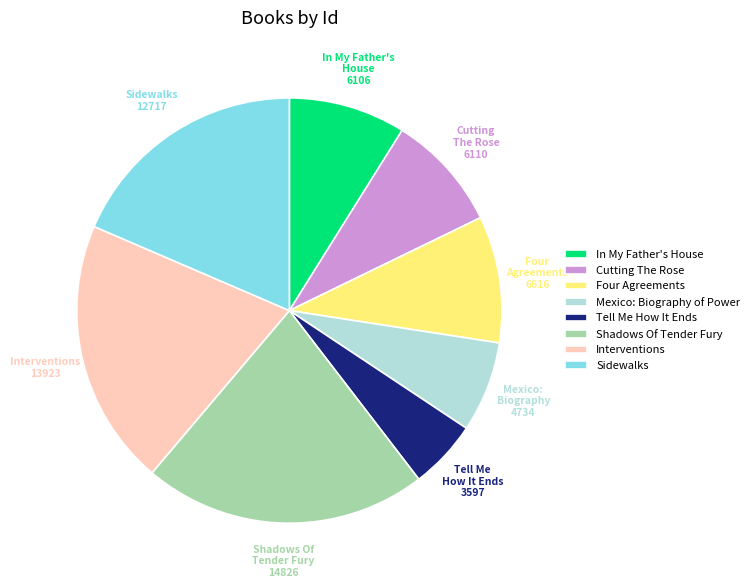

Is it true that Mexico: Biography of Power is 7% of the pie?

True